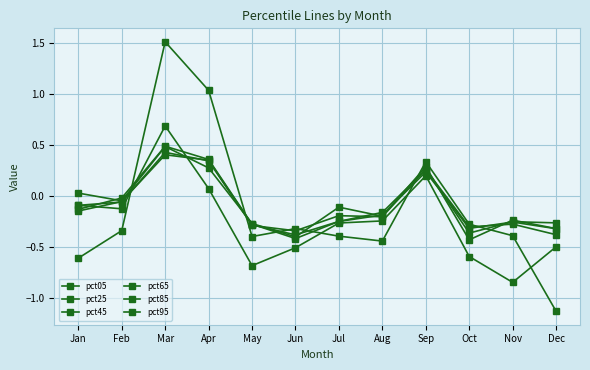

True or false: pct05 has more than 0 points higher than both neighbors.

True